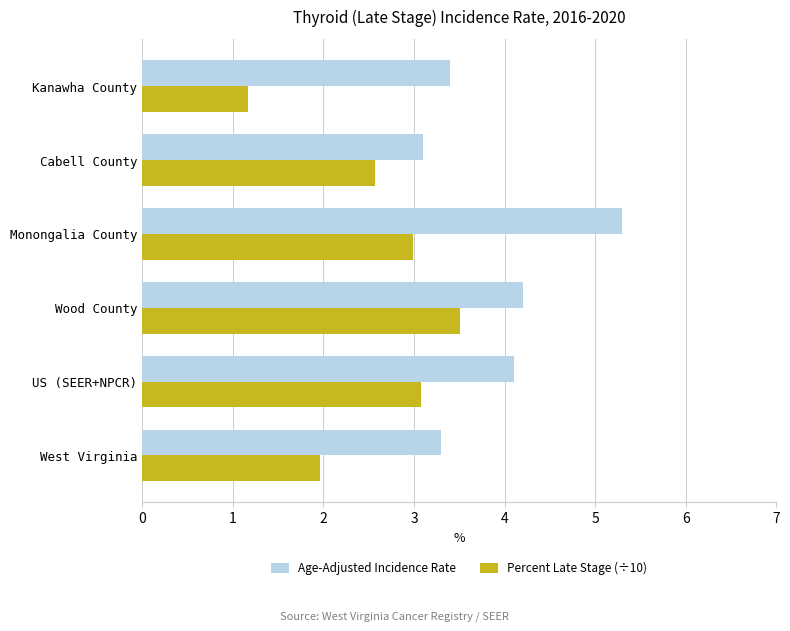

What is the average value of the Percent Late Stage (÷10) series?

2.5